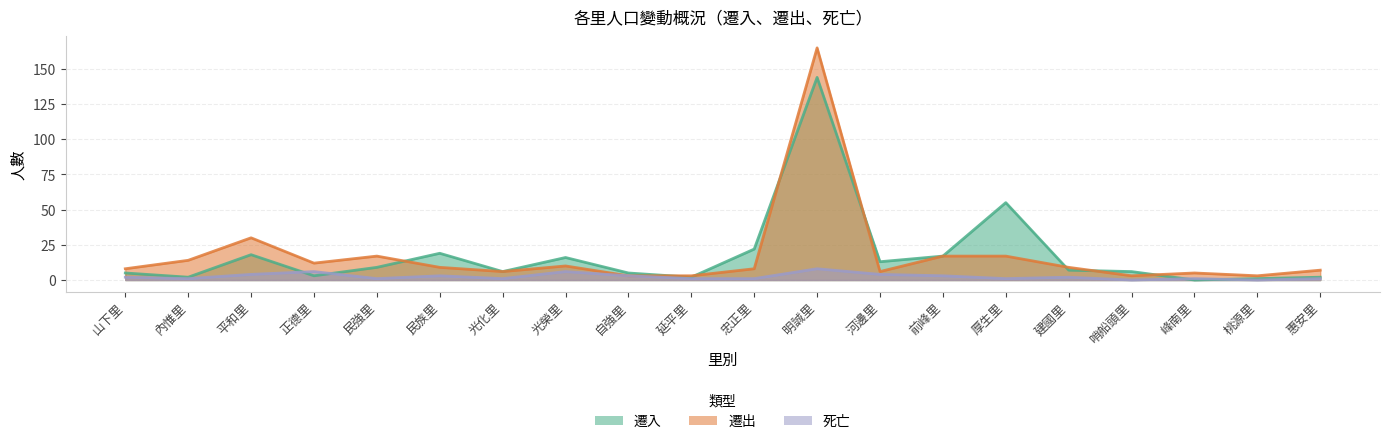

Which has a higher value, 光化里 or 惠安里?

光化里